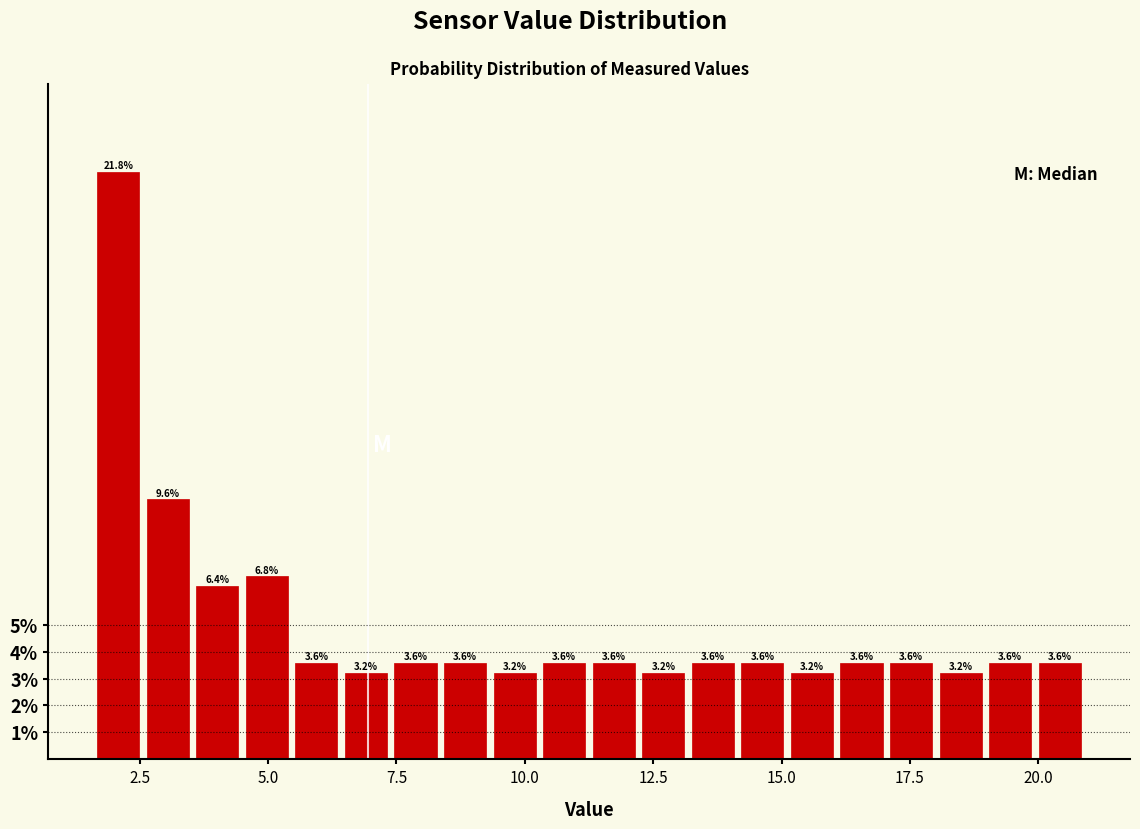

Read against the x-axis, roughly where is the centre of the tallest bar?

2.0